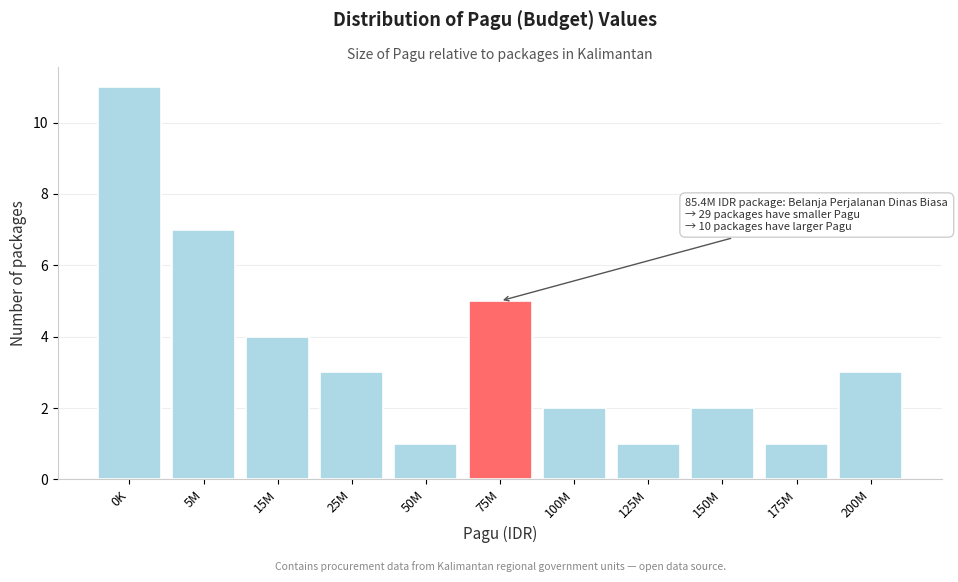

Reading right to left, list all the values displayed in this chart.

200M=3	175M=1	150M=2	125M=1	100M=2	75M=5	50M=1	25M=3	15M=4	5M=7	0K=11